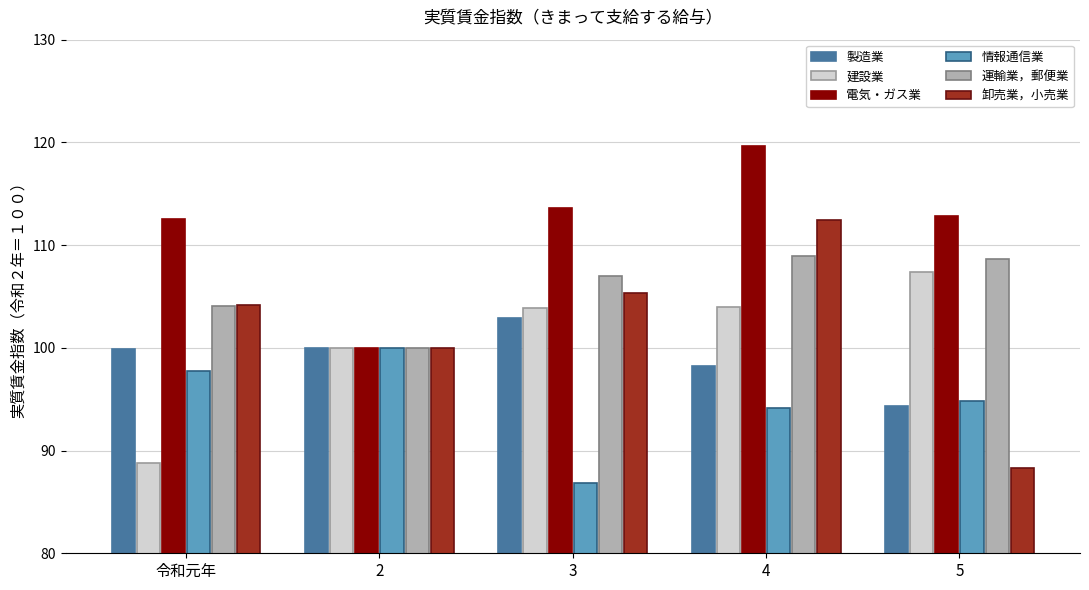

At which category is the sum across all series the highest?

4